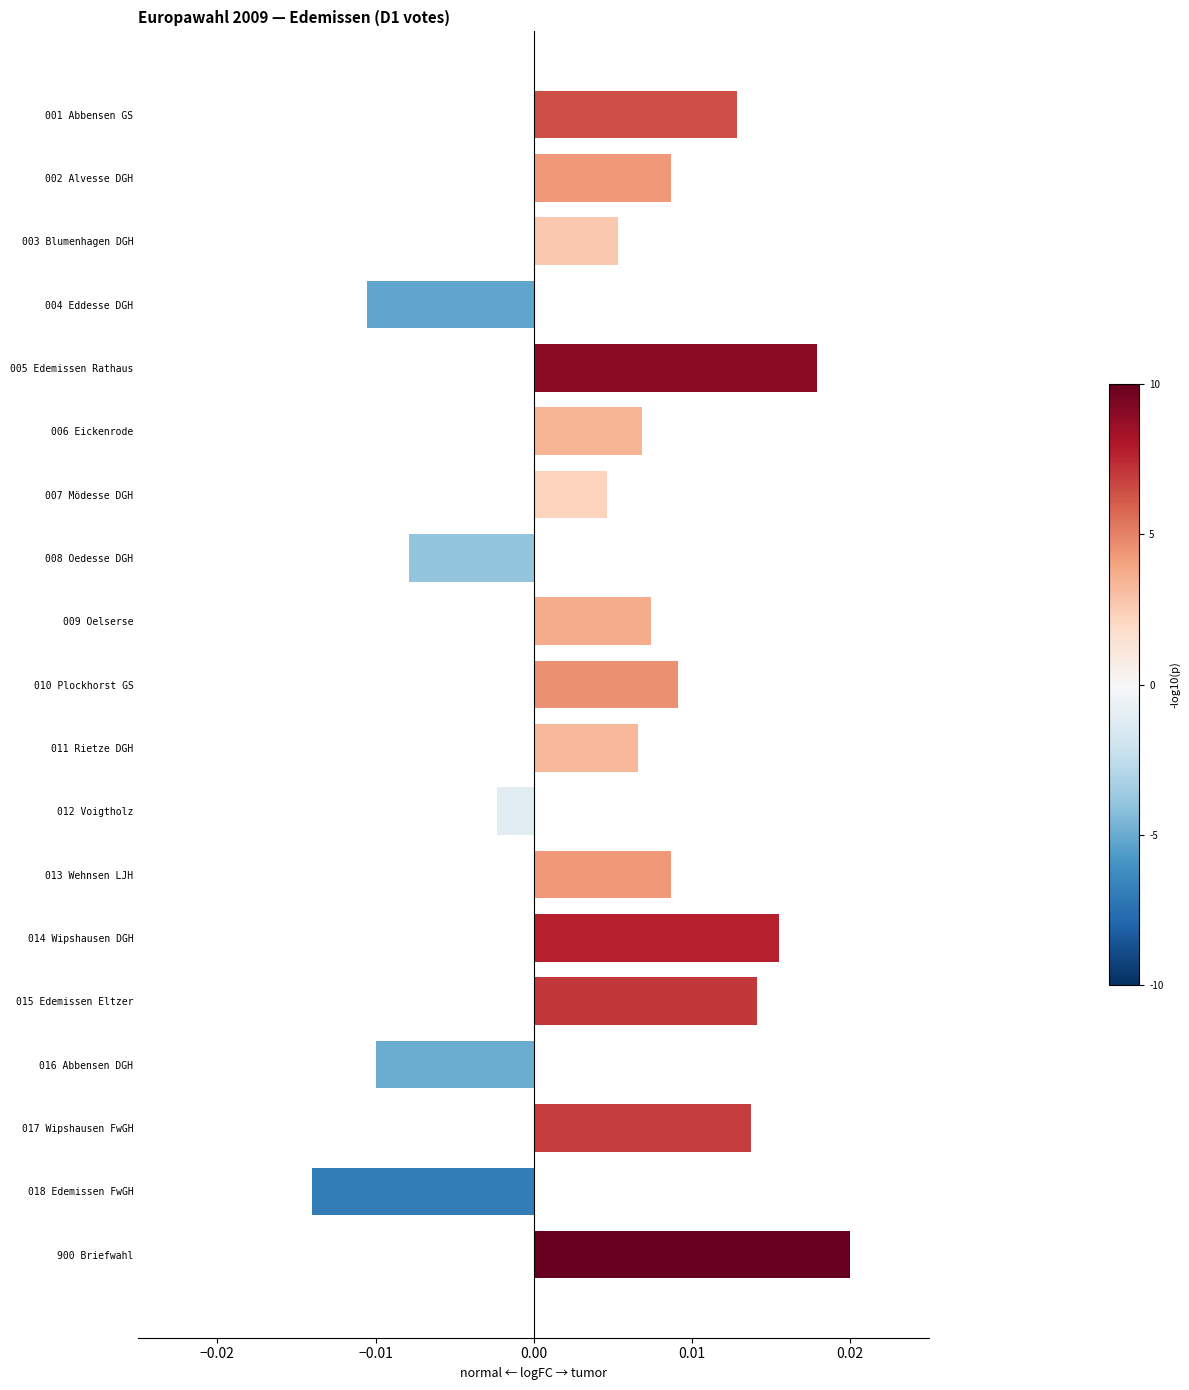

Which has a higher value, 014 Wipshausen DGH or 008 Oedesse DGH?

014 Wipshausen DGH